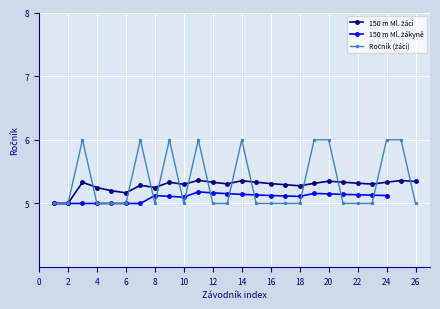

Does the chart display data point markers on the line(s)?

Yes